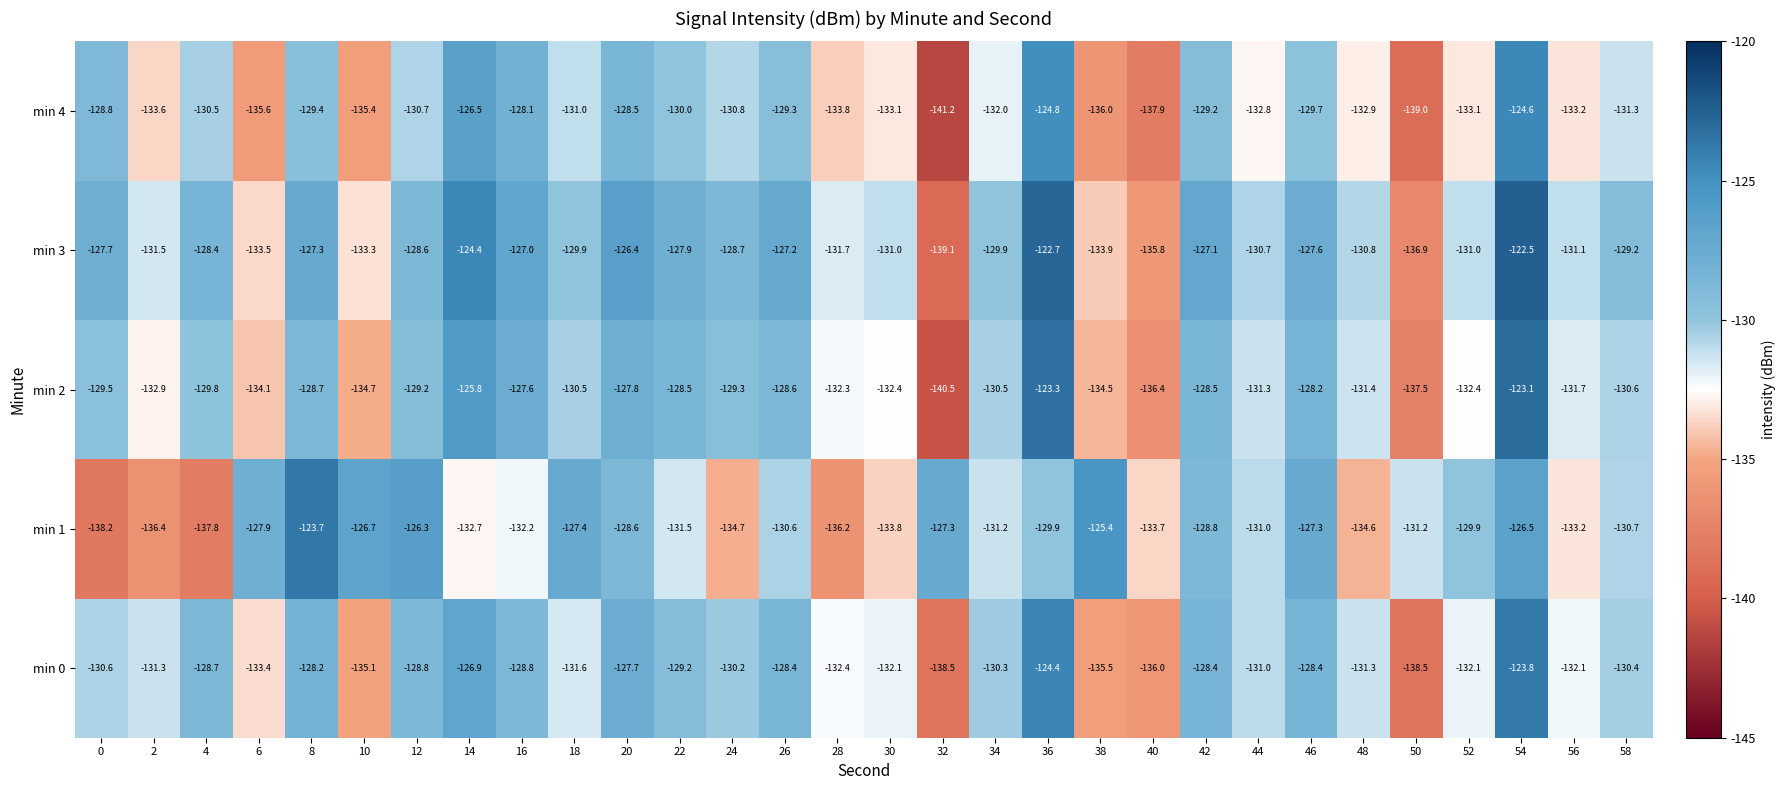

Which label corresponds to the largest value in the chart?

54